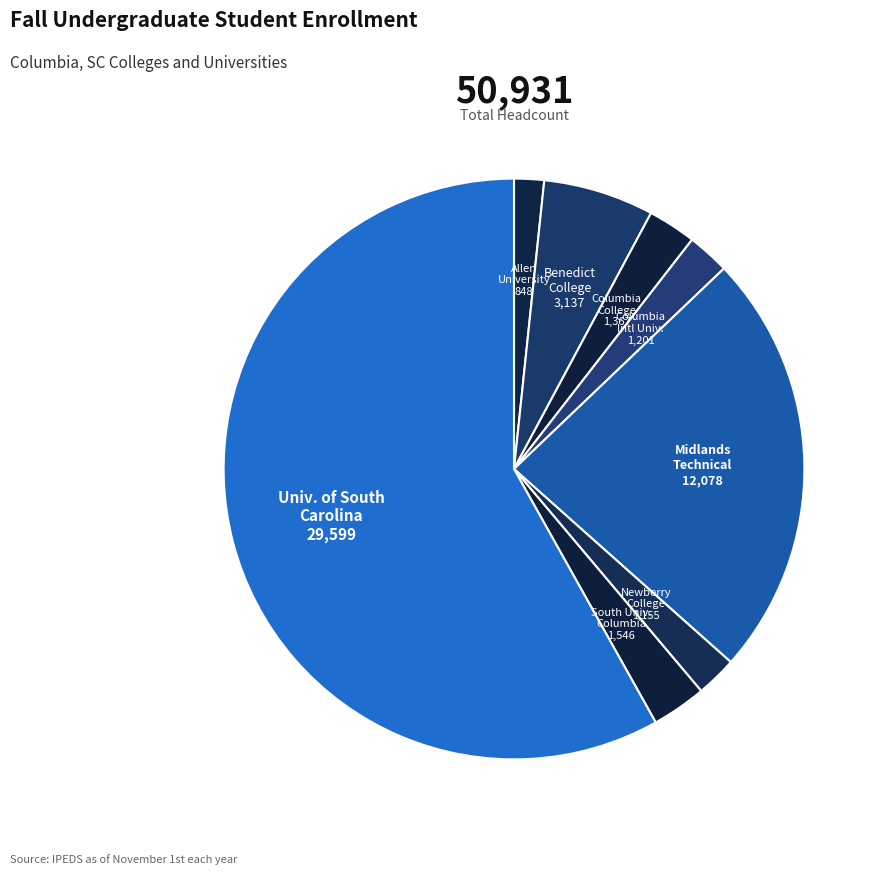

How many segments does this pie chart have?

8